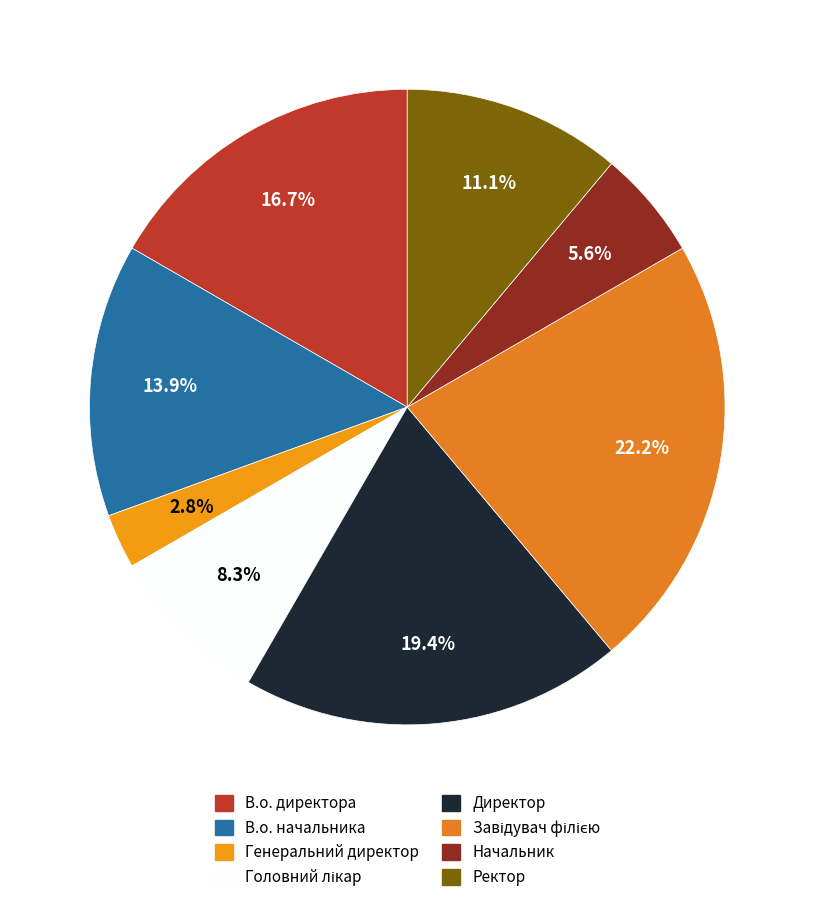

To the nearest percent, what percentage of the pie is Завідувач філією?

22%